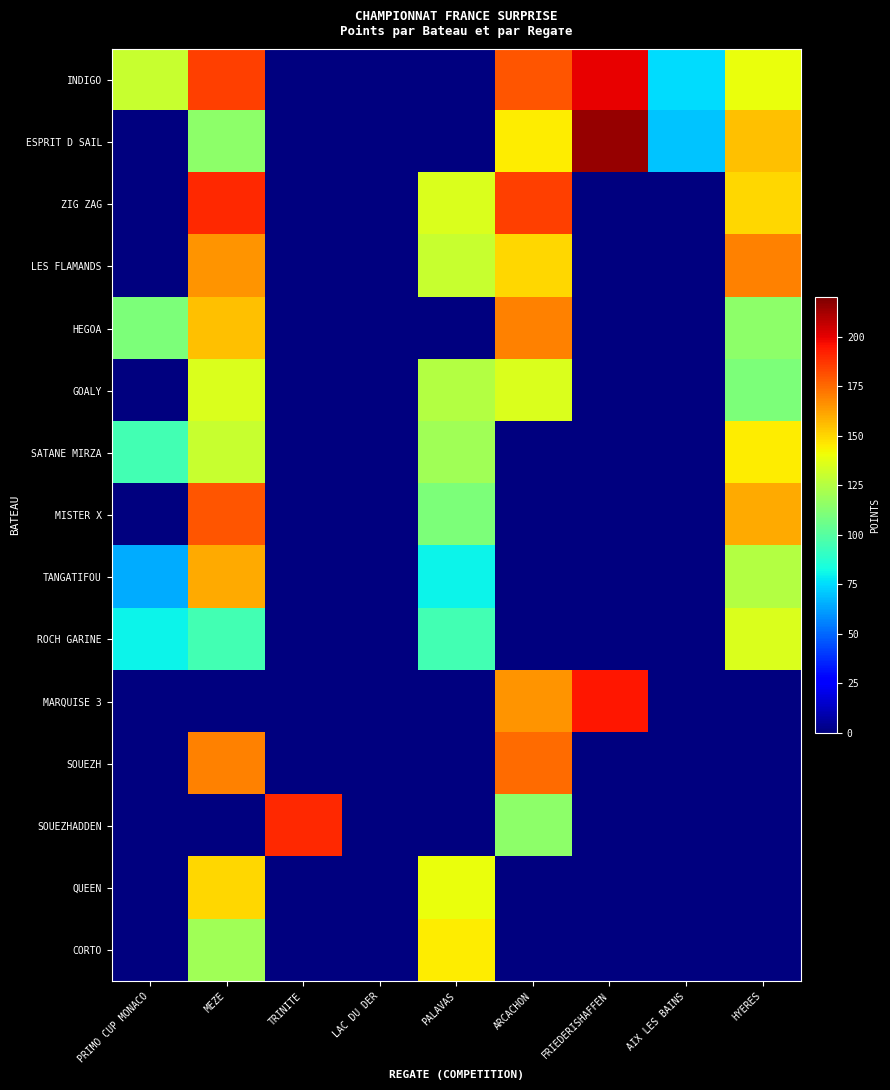

What is the greatest value displayed?

215